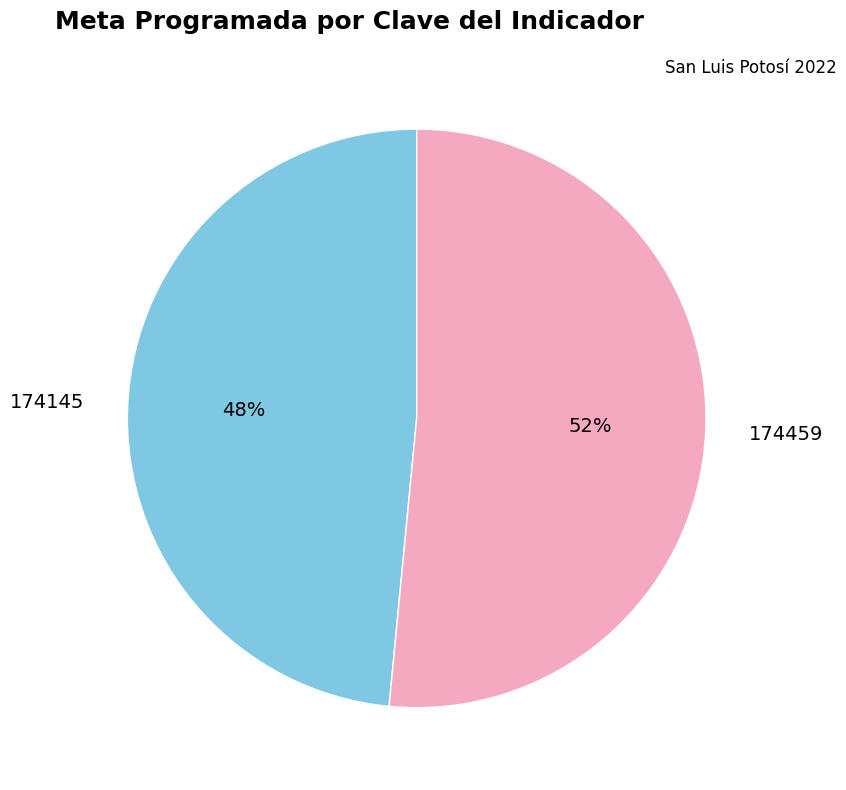

What percentage is the 174145 slice, to the nearest percent?

48%